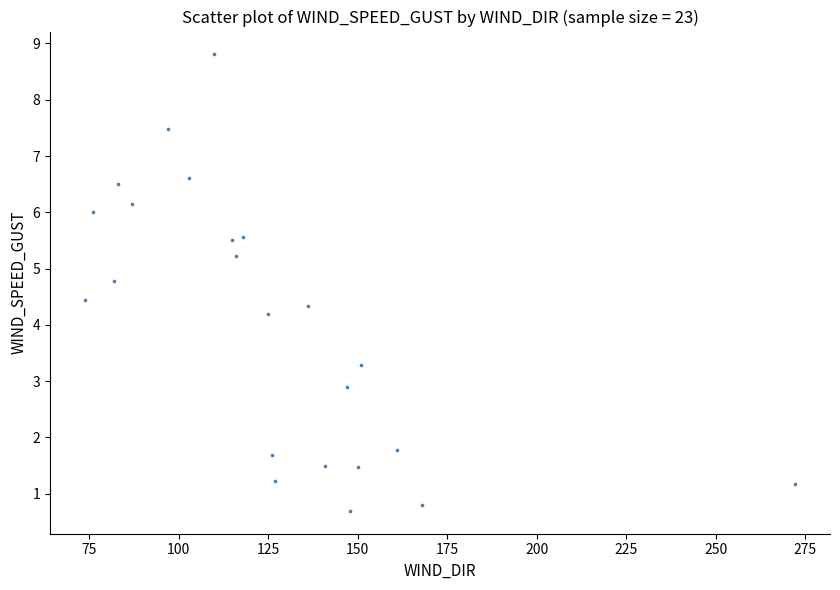

What is the range of X values (max minus min)?

198.0